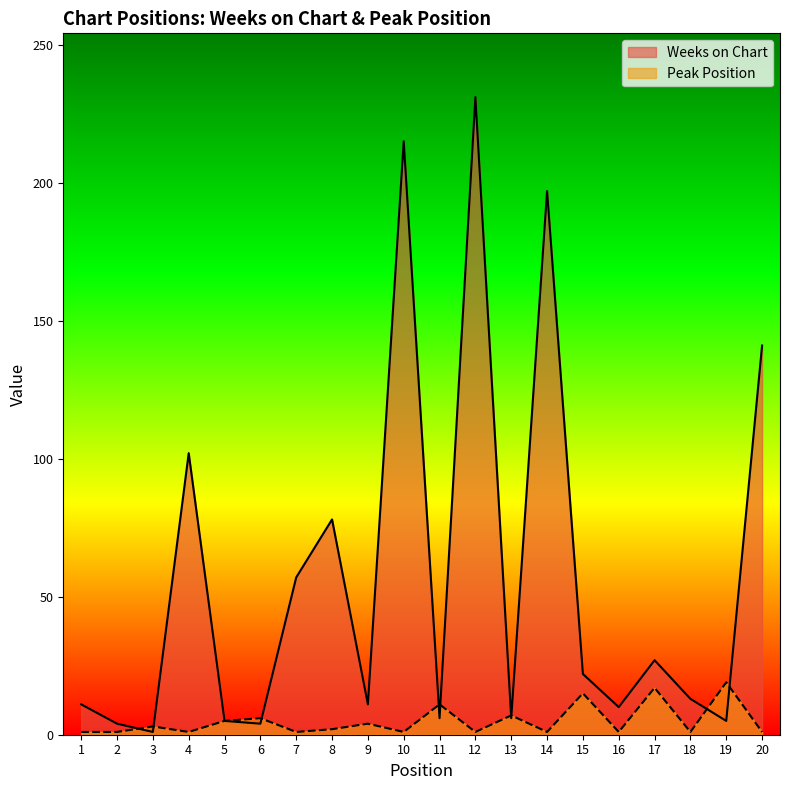

At which category does Weeks on Chart reach its first local valley?

3